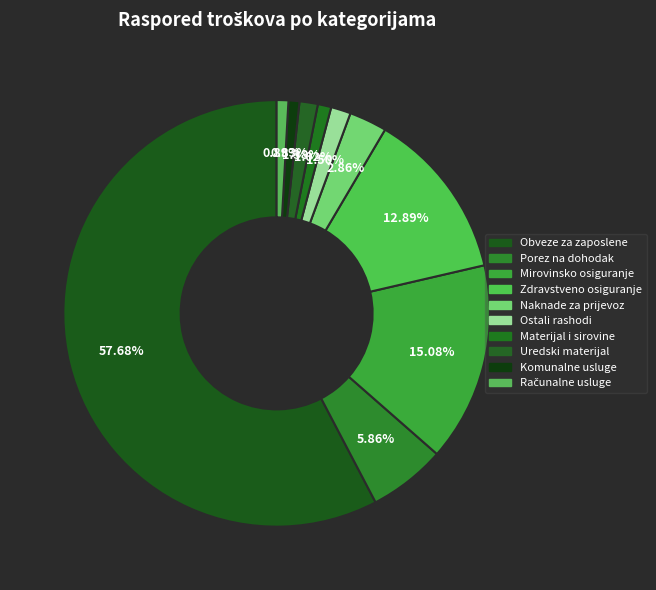

Which category accounts for the majority?

Obveze za zaposlene